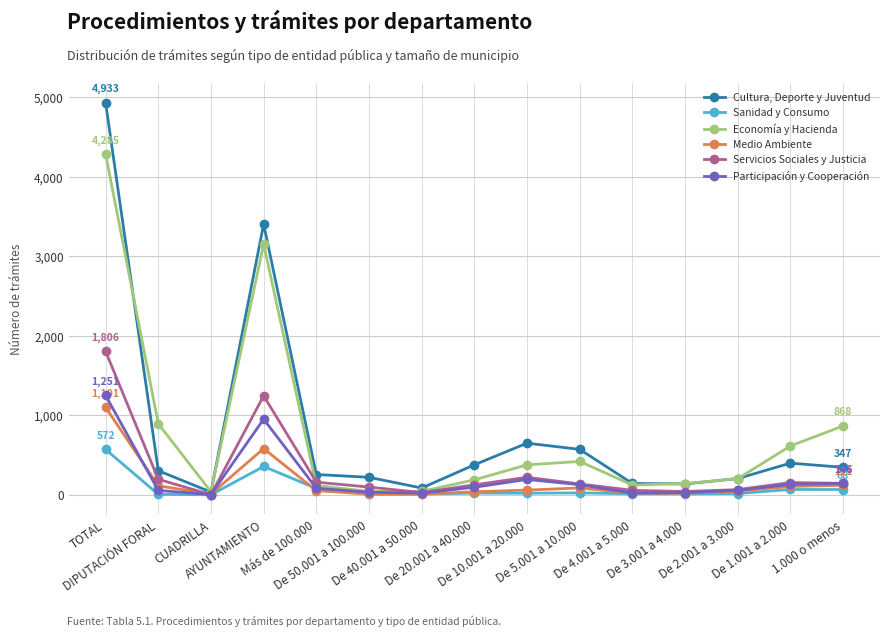

Rank the series at Más de 100.000 from highest to lowest value.

Cultura, Deporte y Juventud, Servicios Sociales y Justicia, Economía y Hacienda, Participación y Cooperación, Sanidad y Consumo, Medio Ambiente